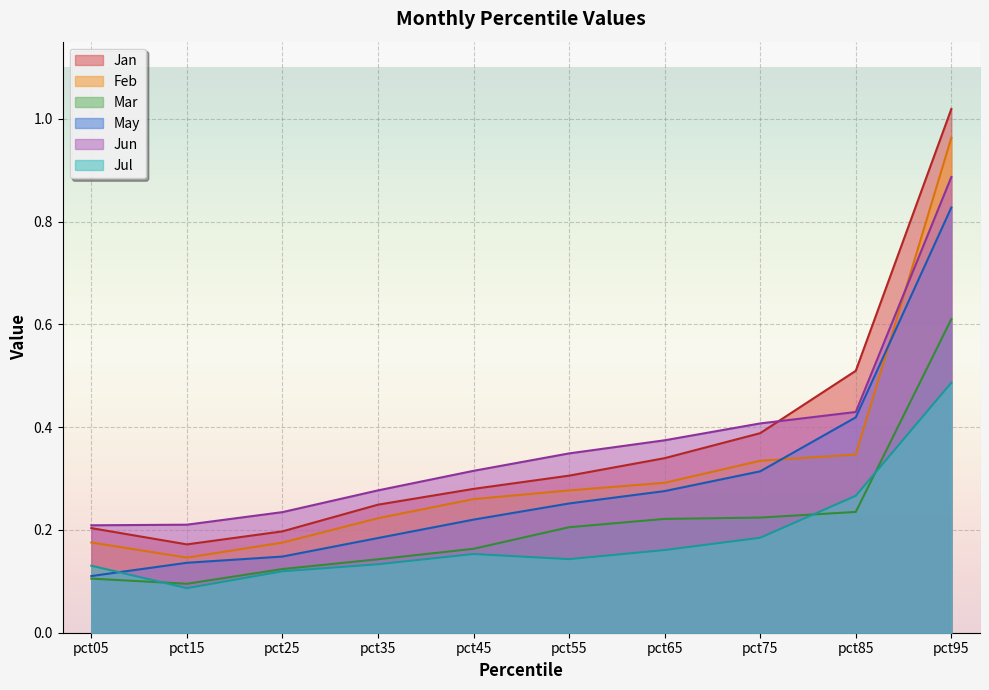

At pct15, list the series in order from smallest to largest.

Jul, Mar, May, Feb, Jan, Jun